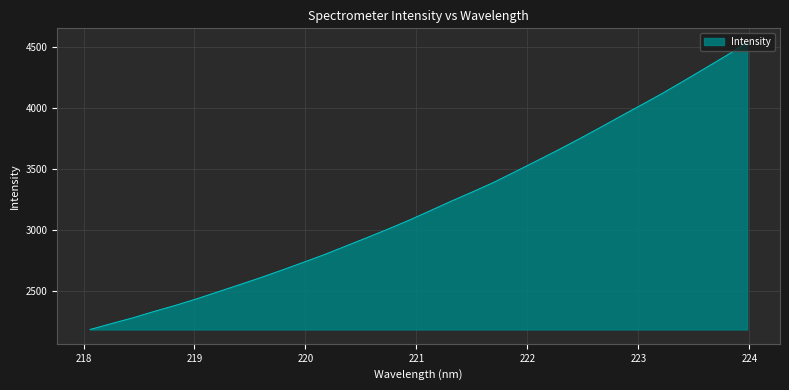

What is the difference between the second highest and minimum values?

2246.8